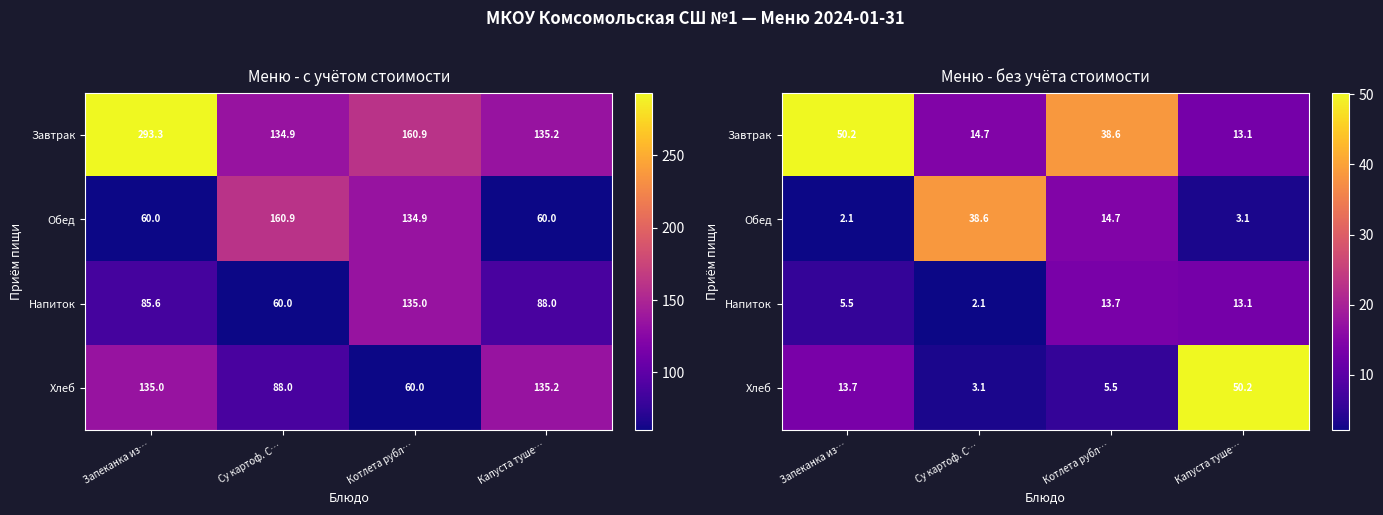

Rank the series by their maximum value, from lowest to highest.

Напиток, Обед, Завтрак, Хлеб